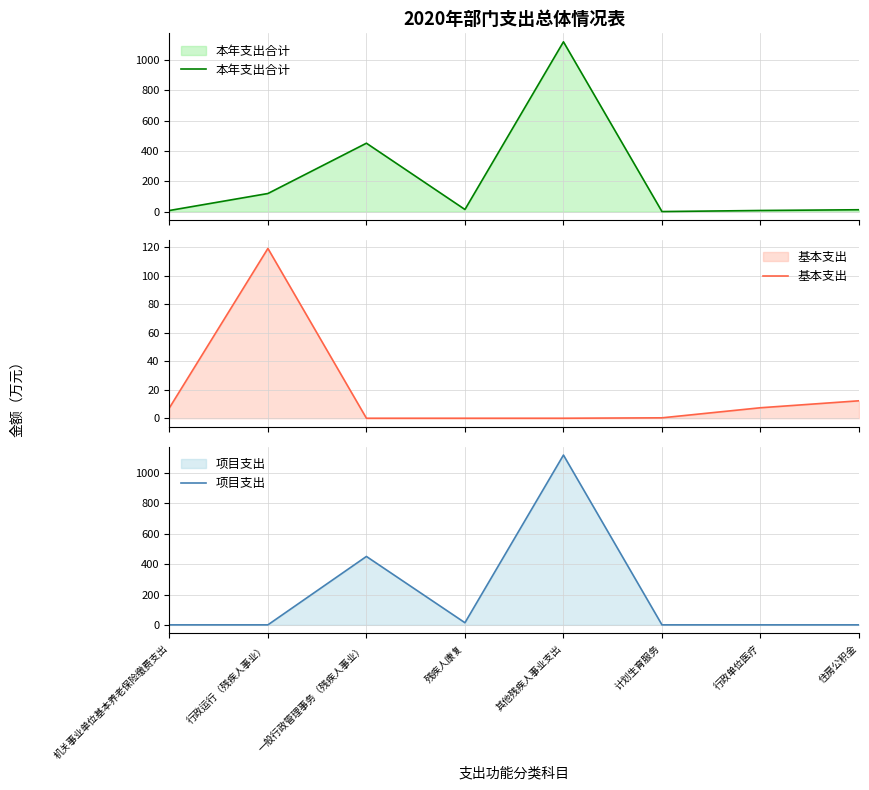

The 项目支出 series shows 0.0 at 机关事业单位基本养老保险缴费支出. True or false?

True